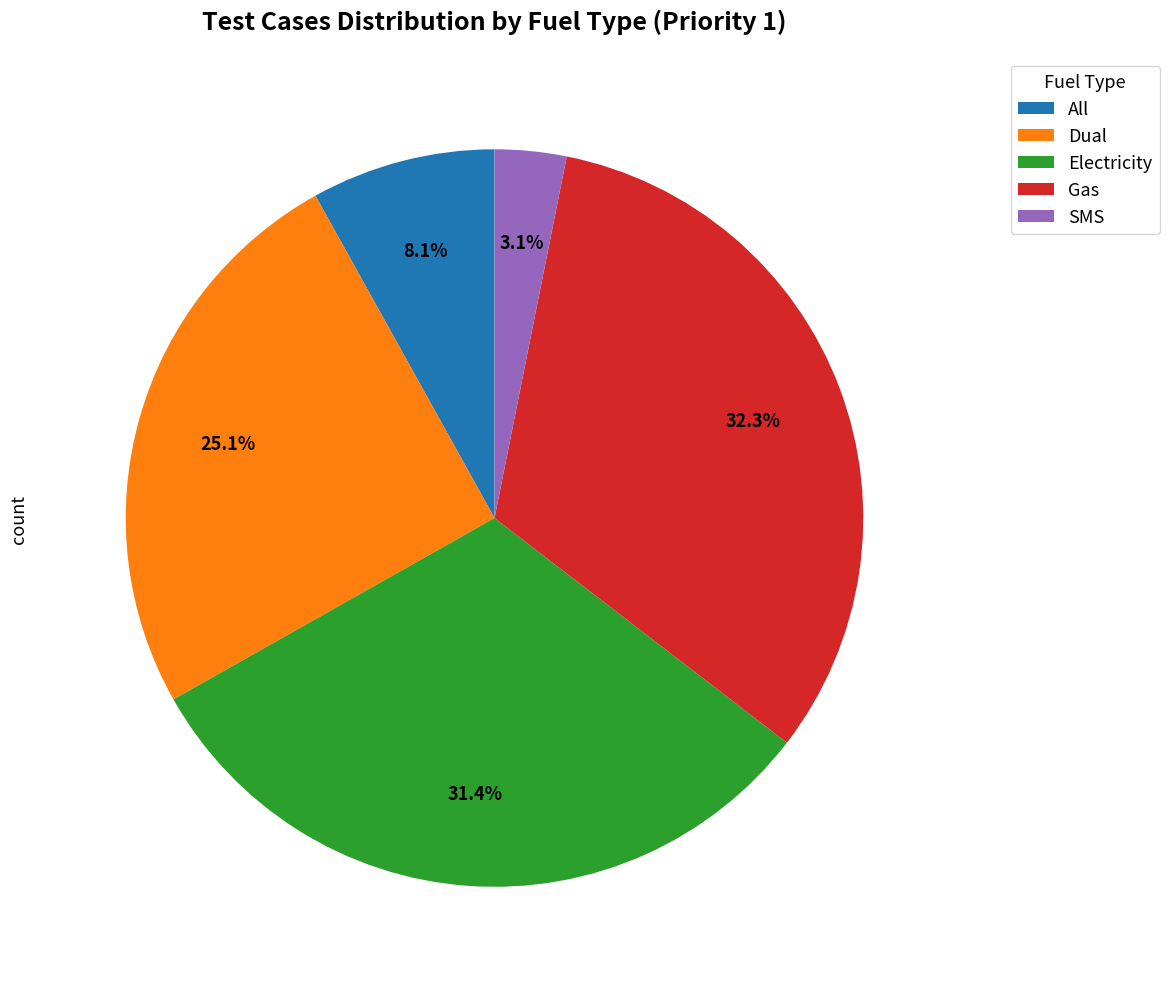

Which slice is the smallest?

SMS